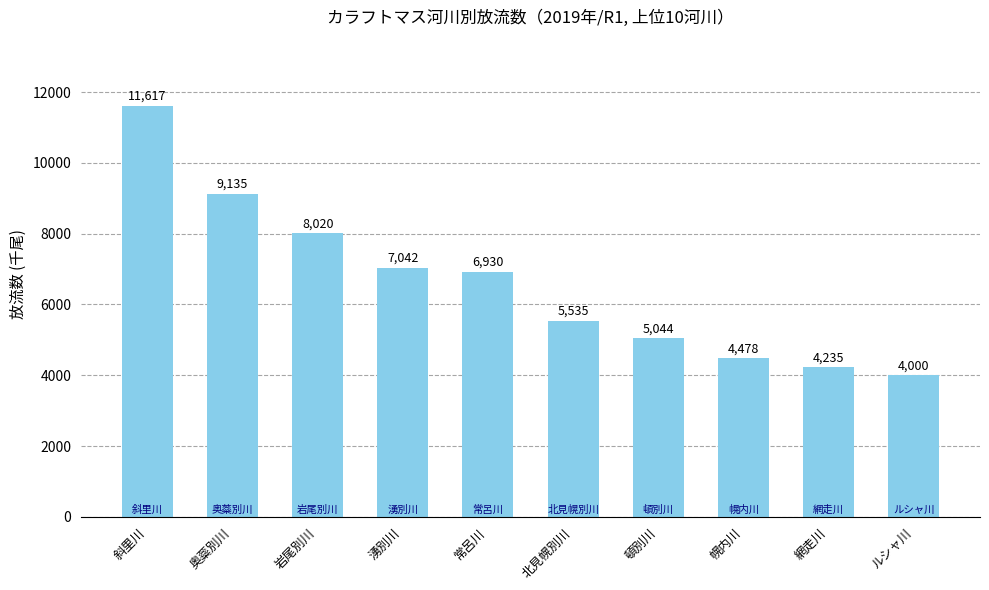

List the labels in order of value, smallest first.

ルシャ川, 網走川, 幌内川, 頓別川, 北見幌別川, 常呂川, 湧別川, 岩尾別川, 奥蘂別川, 斜里川